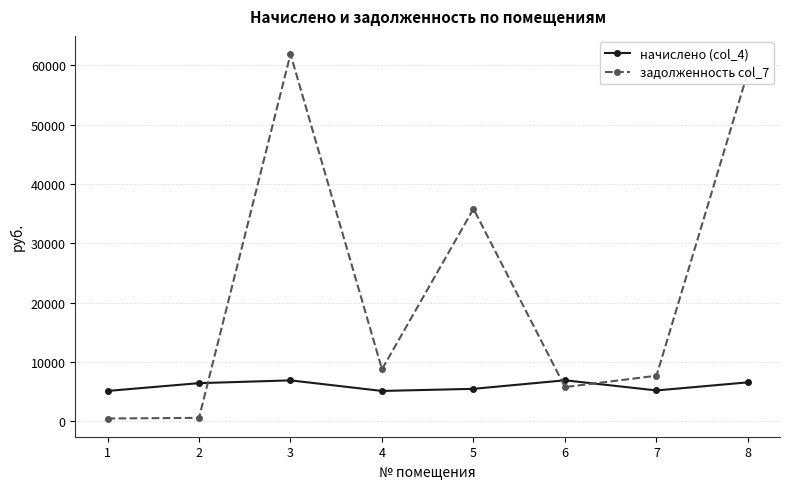

How many interior local peaks does the задолженность col_7 series have?

2